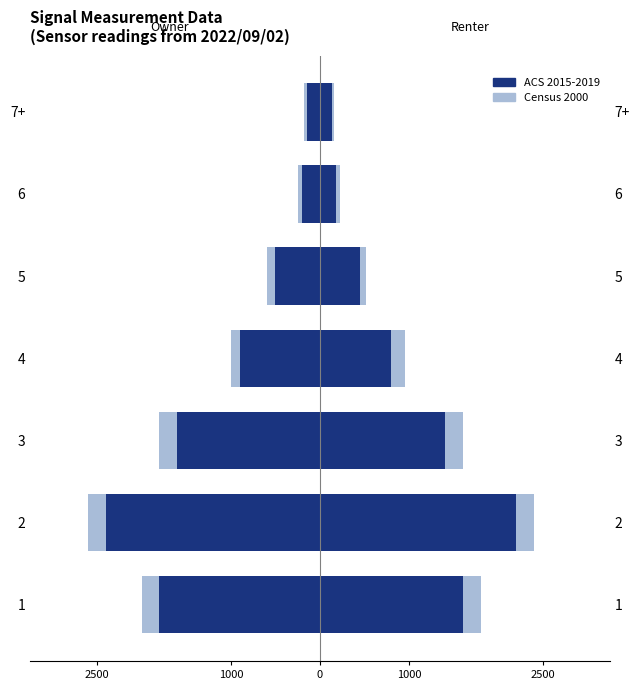

How many bars are there in total?

14